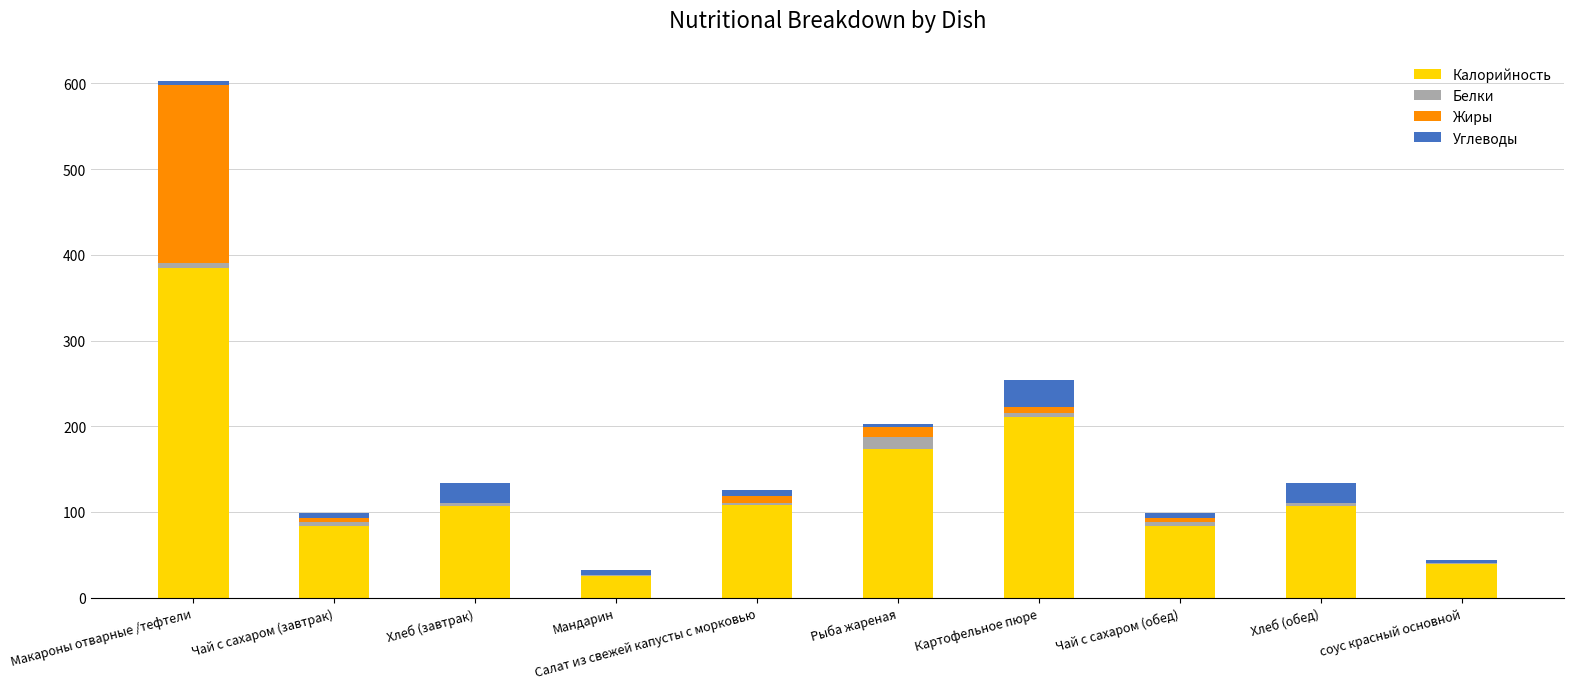

The value of Калорийность at Хлеб (обед) is 106.6. True or false?

True